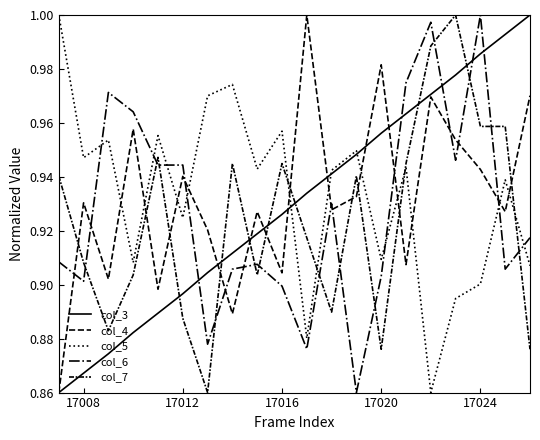

At which category does col_7 reach its first local valley?

17012